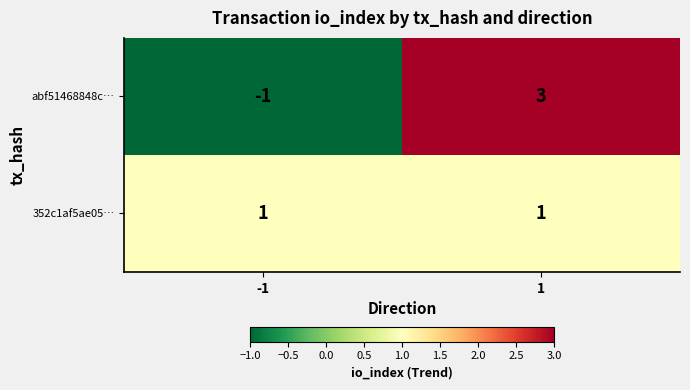

The 352c1af5ae05… series shows 1 at -1. True or false?

True